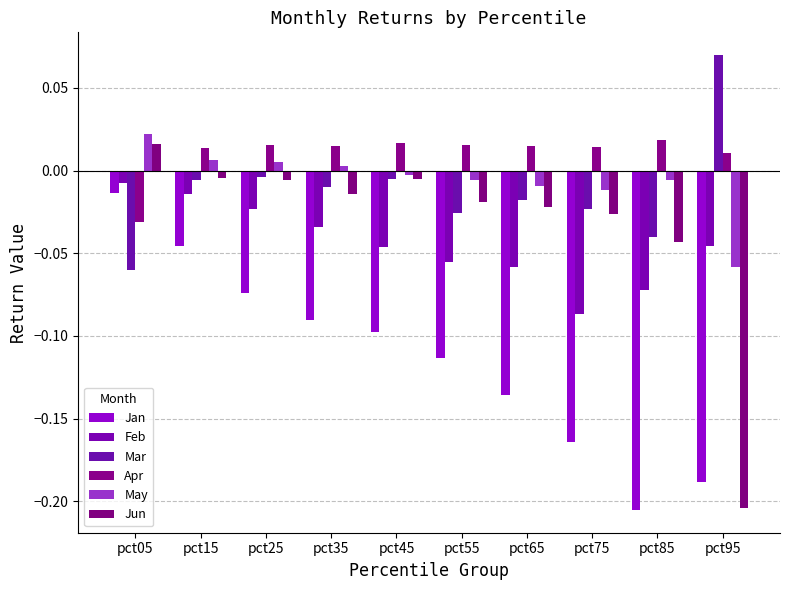

Which series changed the most between pct05 and pct75?

Jan